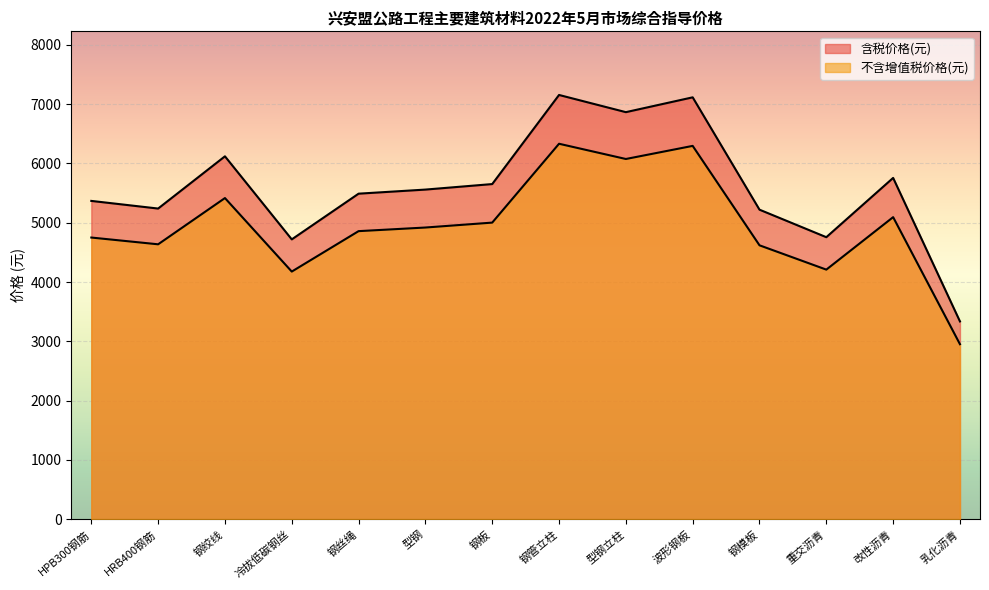

True or false: 含税价格(元) has more than 0 interior local peaks.

True